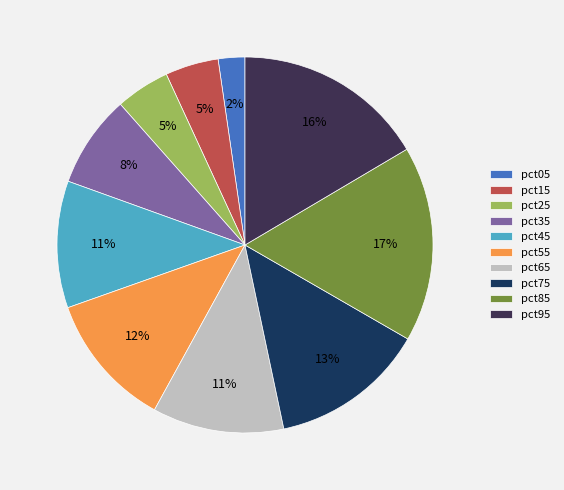

To the nearest percent, what is the average slice percentage?

10%